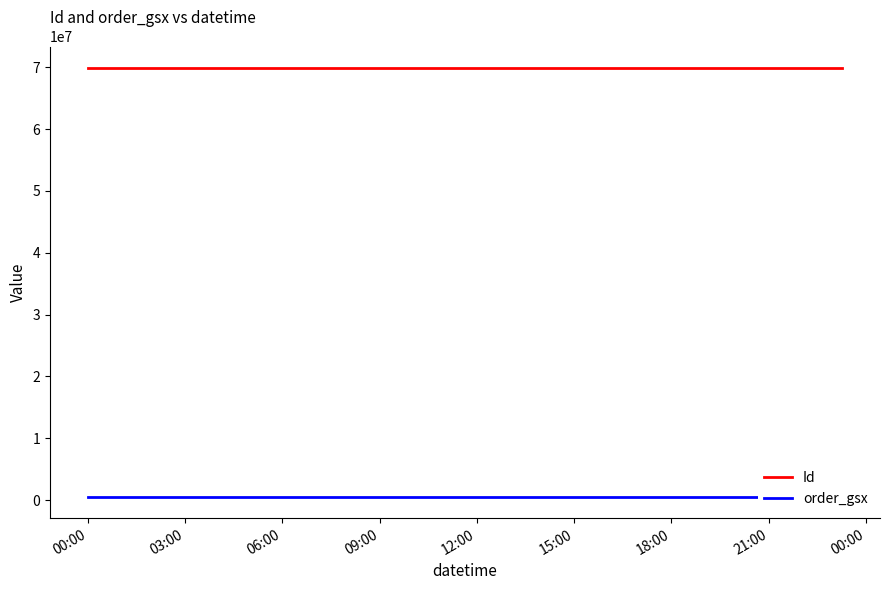

What is the sum of all Id values?

209656851